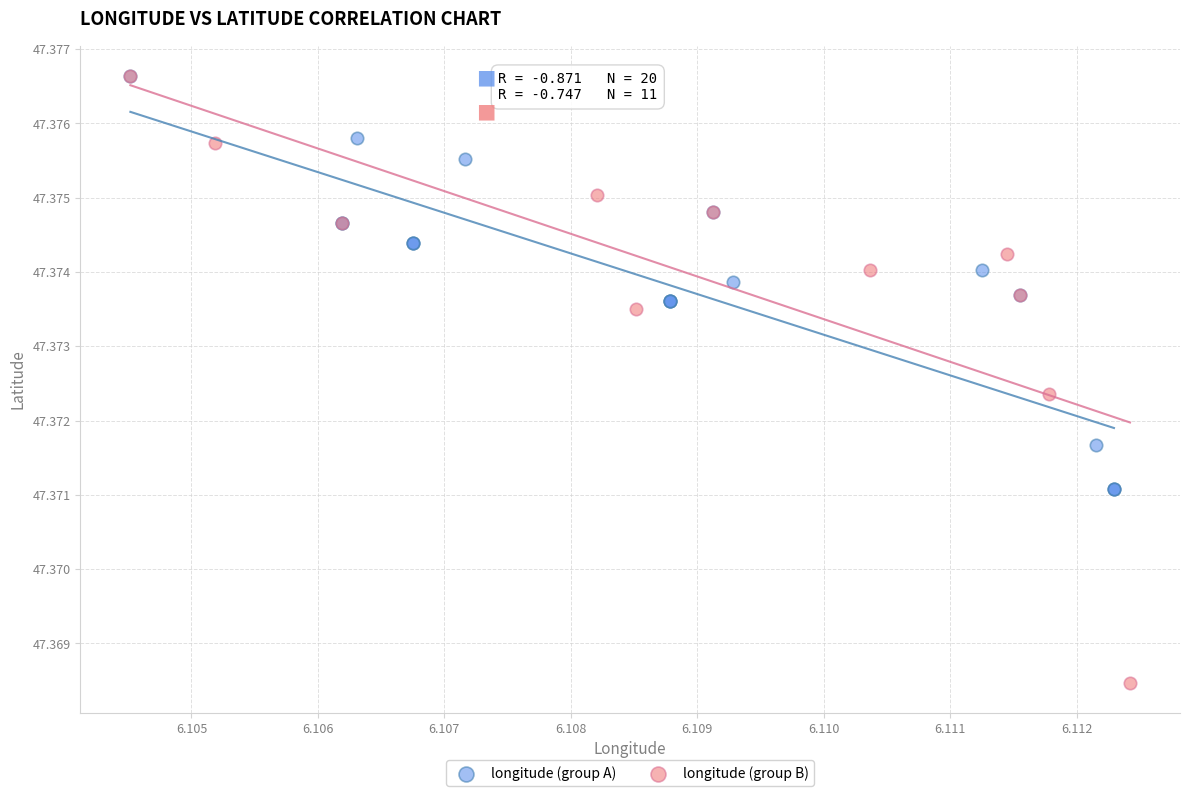

Which series contains the lowest Y value?

longitude (group B)